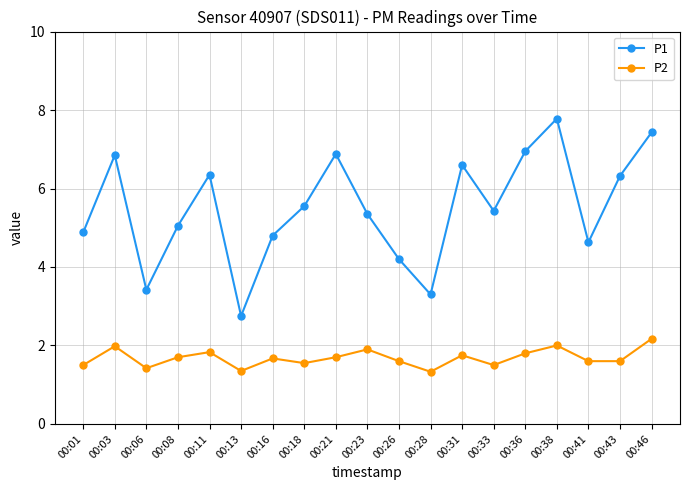

Does the chart have visible grid lines?

Yes